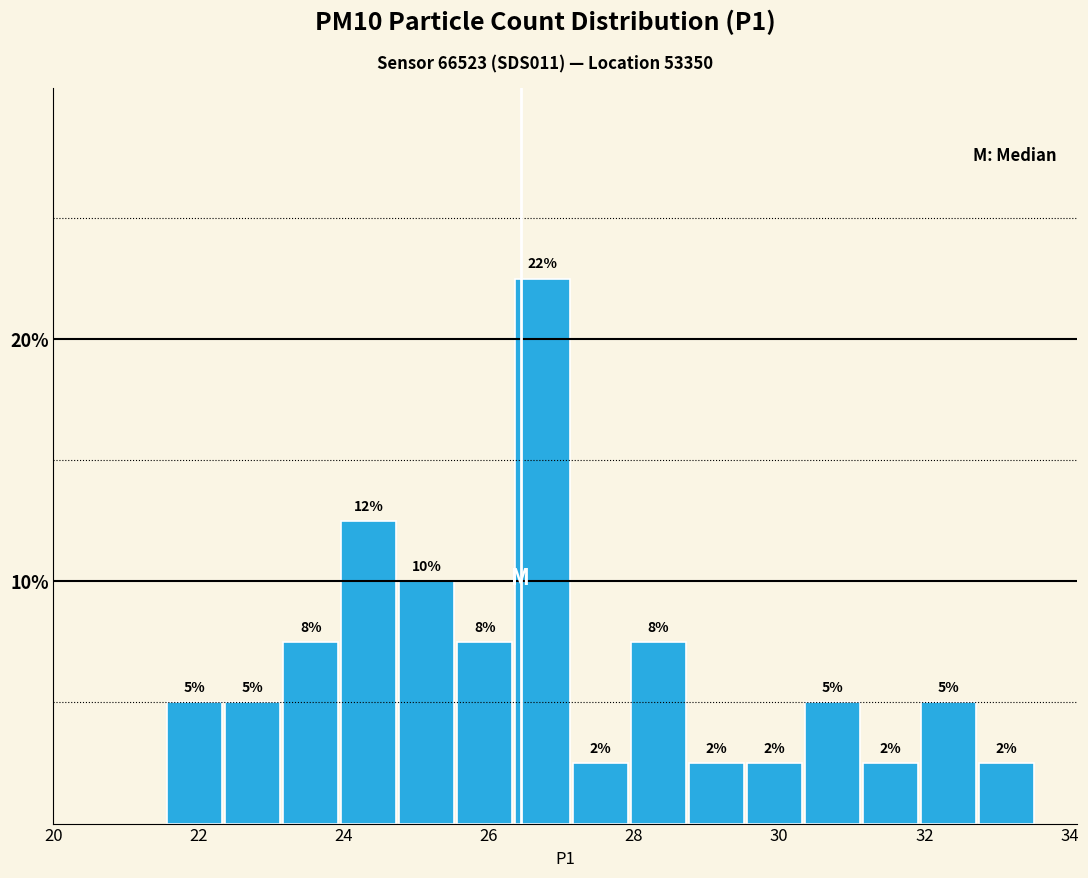

Around what value on the x-axis is the tallest bar? Give the approximate position of its centre, as read against the axis.

26.8